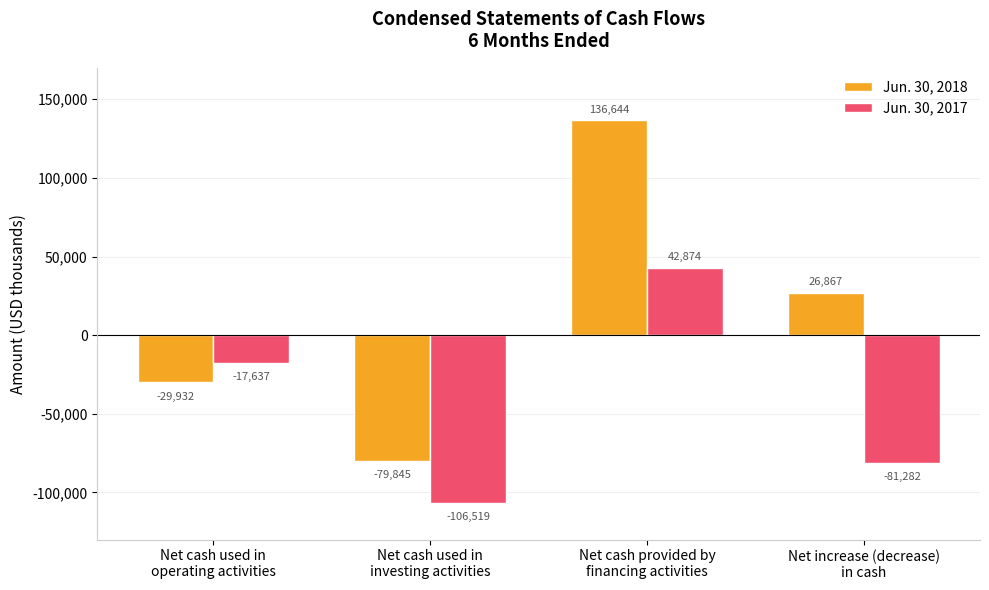

What is the label of the 1st bar from the left?

Net cash used in
operating activities